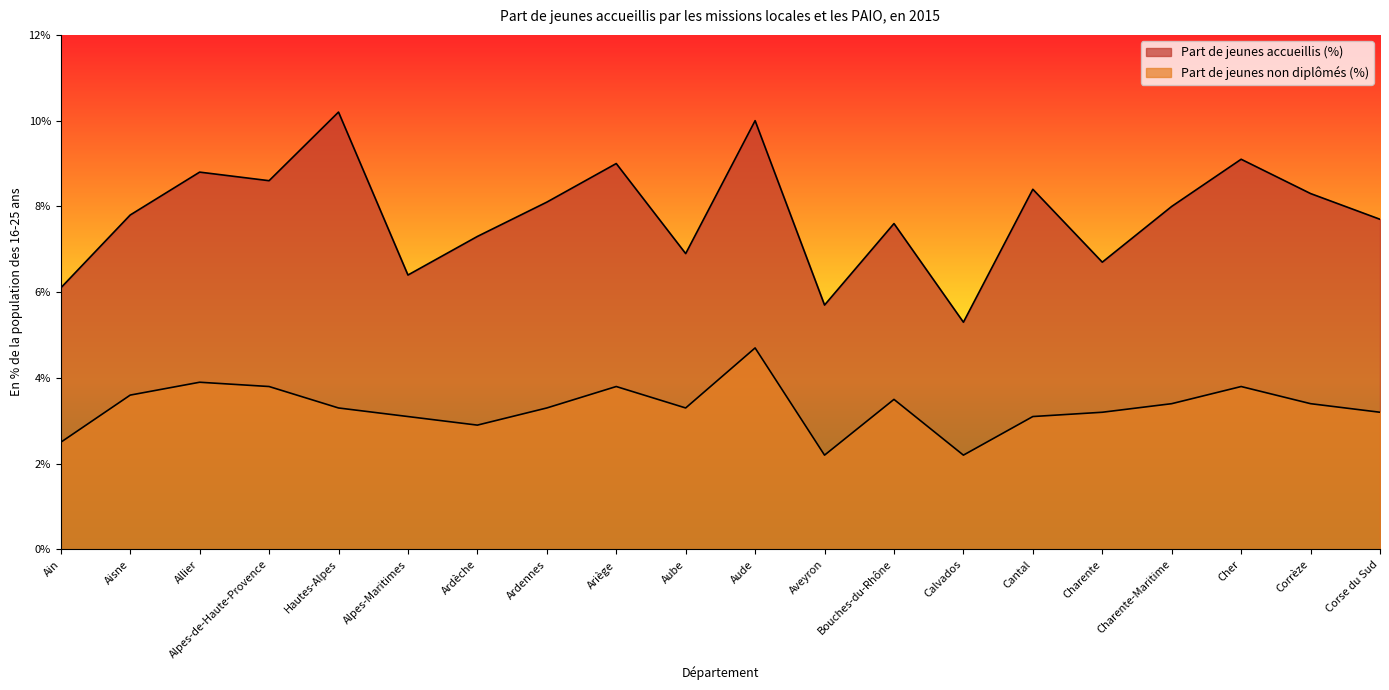

How many categories are shown in the chart?

20